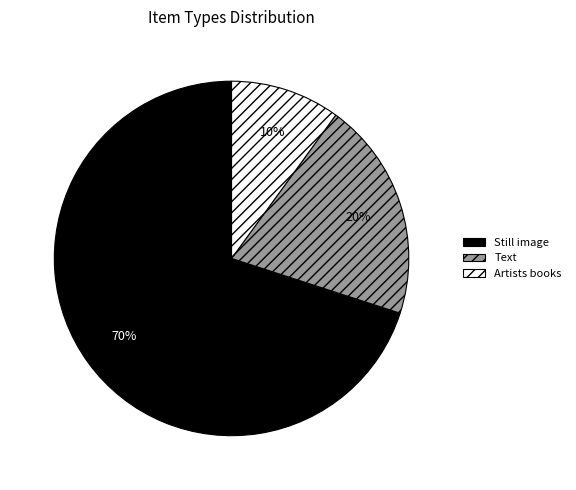

To the nearest percent, what is the average slice percentage?

33%